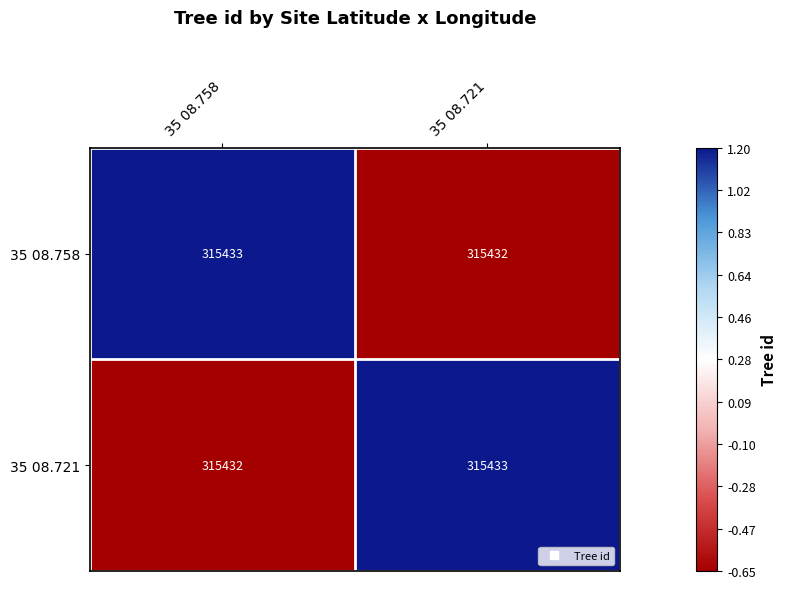

What value does the 35 08.721 series have at 35 08.758?

315432